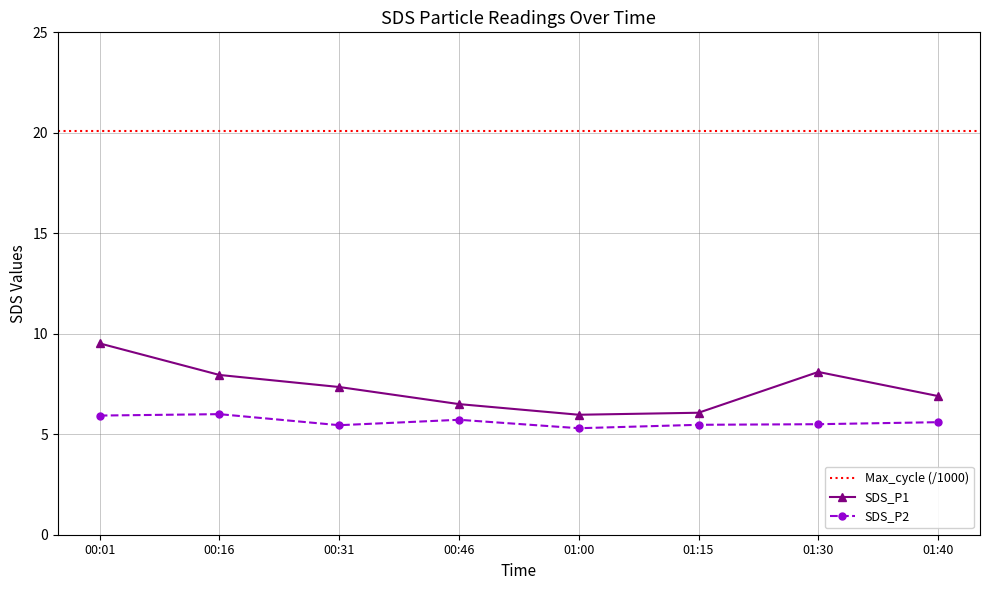

Is the value of SDS_P1 at 00:16 greater than the value of SDS_P2 at 01:15?

Yes